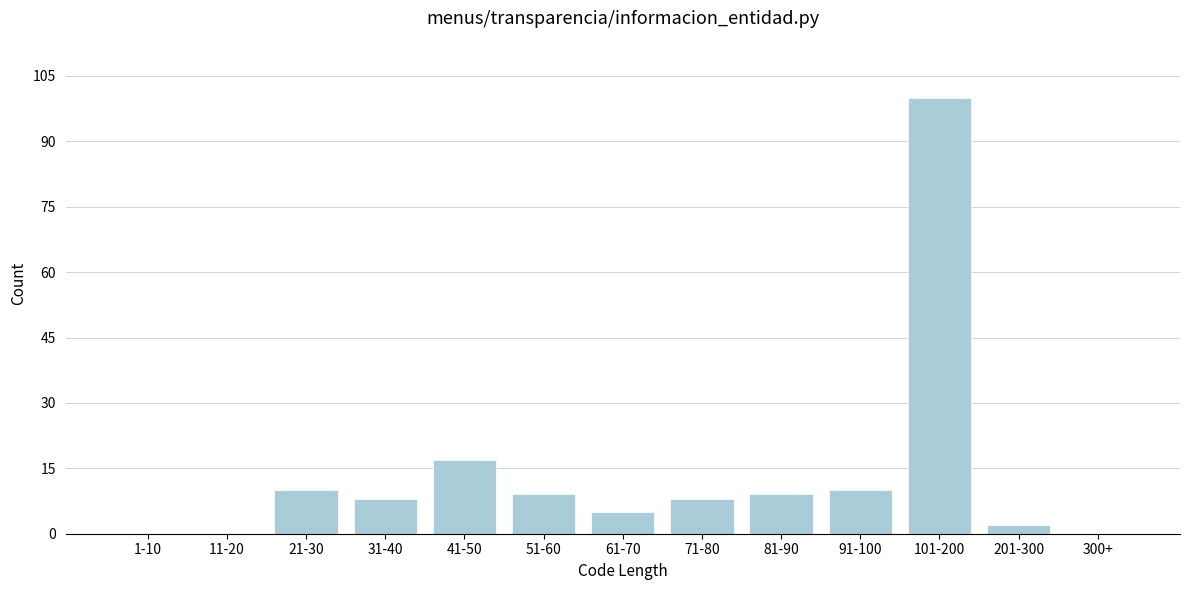

Reading right to left, what are all the values shown in this chart?

300+=0	201-300=2	101-200=100	91-100=10	81-90=9	71-80=8	61-70=5	51-60=9	41-50=17	31-40=8	21-30=10	11-20=0	1-10=0